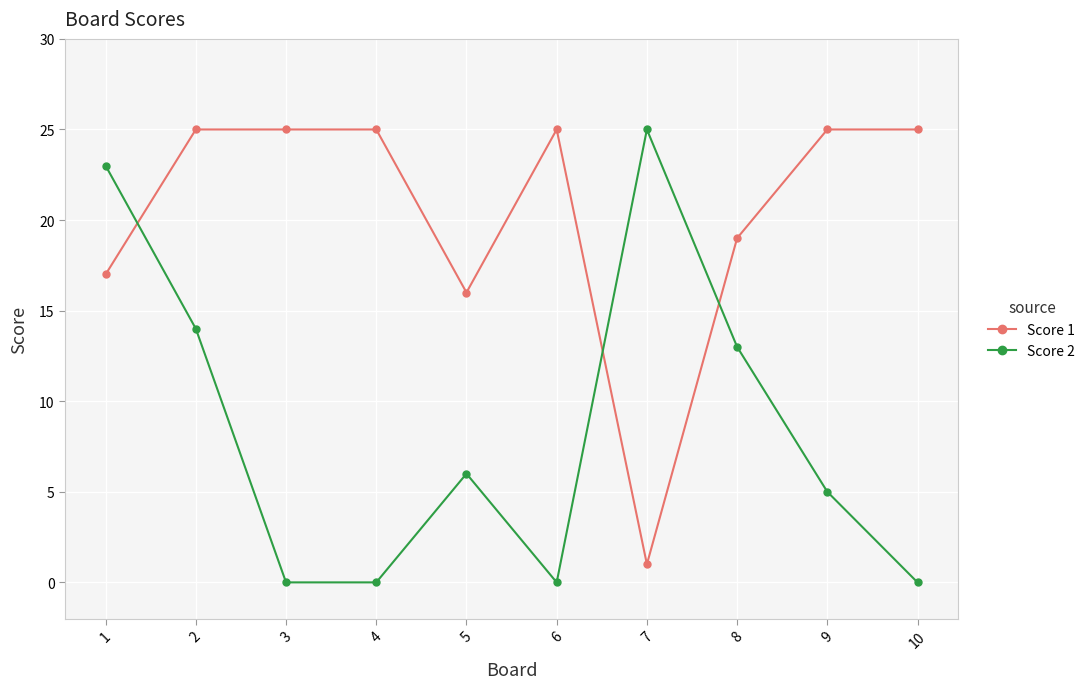

How many intersections are there between Score 2 and Score 1?

3